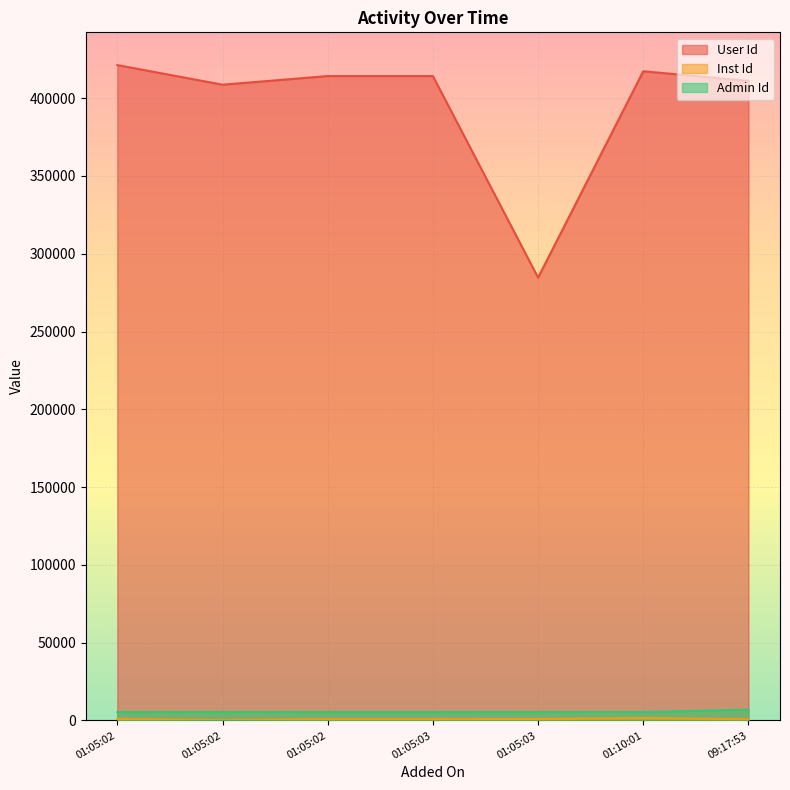

Where is Inst Id nearest to the value 846?

01:05:02